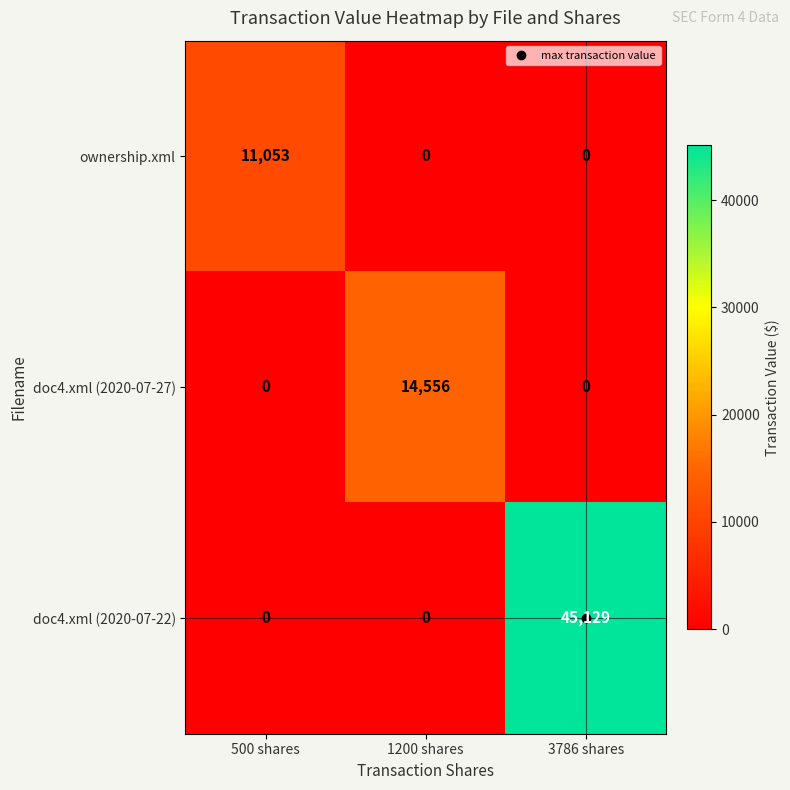

What is the total value across all series at 500 shares?

11053